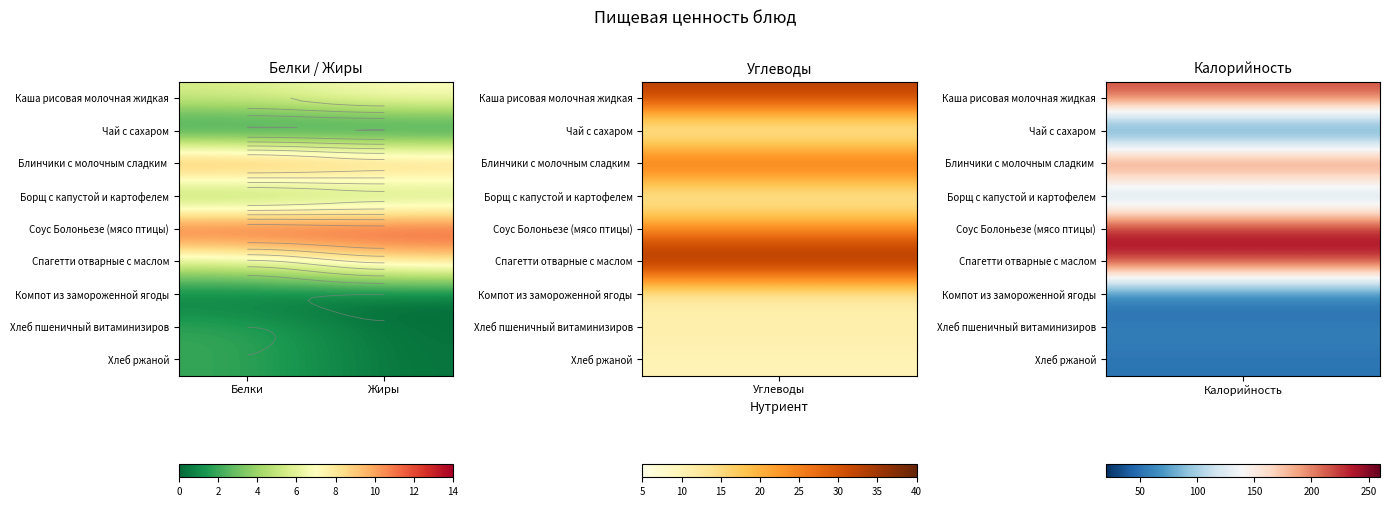

How many Хлеб ржаной values are between 0 and 1?

1